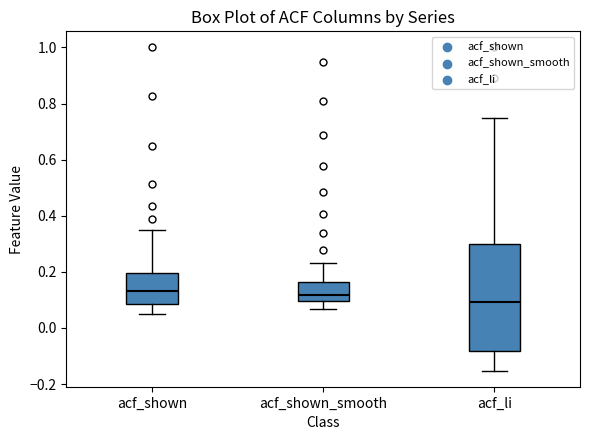

Reading left to right, transcribe this box plot: for each box, give where its median line is, the range the box spans, and where its two whiskers end, as read against the y-axis. The values are not printed on the chart, so give them approximately, as read against the axis.

acf_shown: median 0.14, box 0.08 to 0.20, whiskers 0.06 to 0.34
acf_shown_smooth: median 0.12, box 0.10 to 0.16, whiskers 0.06 to 0.24
acf_li: median 0.10, box -0.08 to 0.30, whiskers -0.16 to 0.74